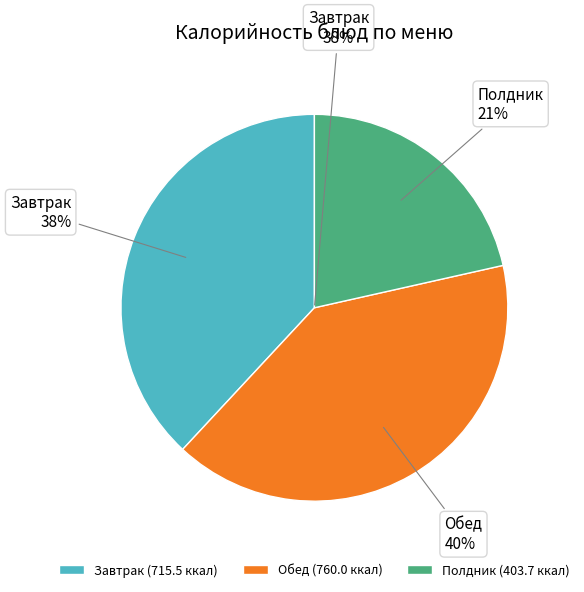

Is it true that Компот из сухофруктов is 1% of the pie?

False